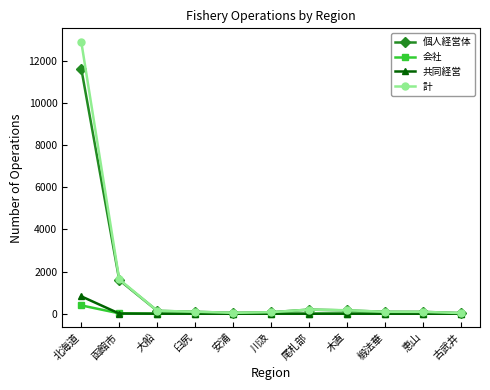

At which label is 計 closest to 6457?

函館市